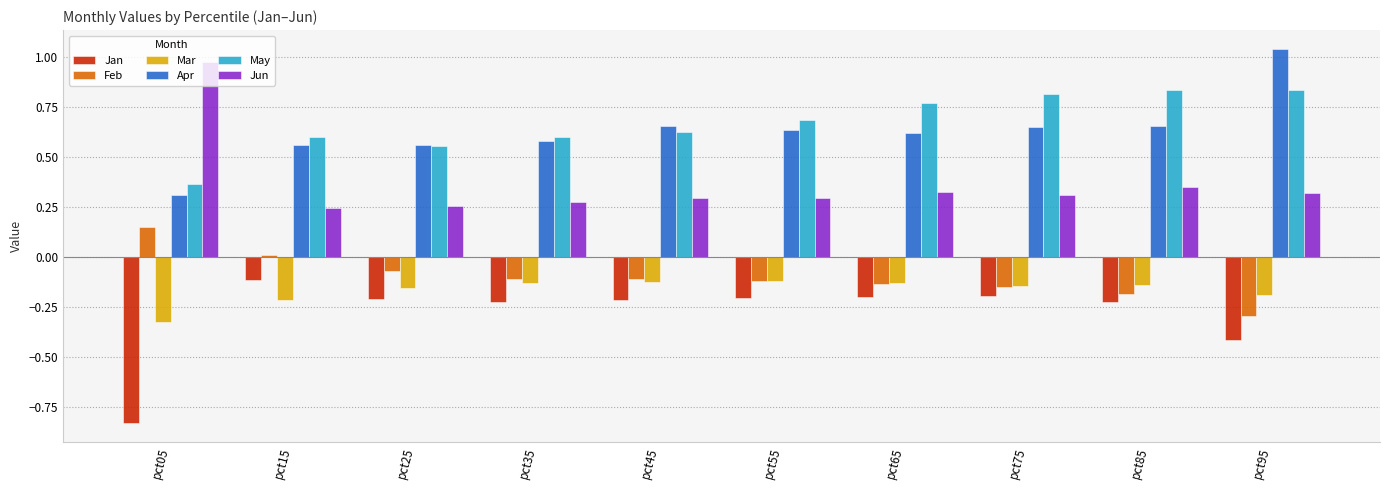

What is the total value across all series at pct55?

1.2